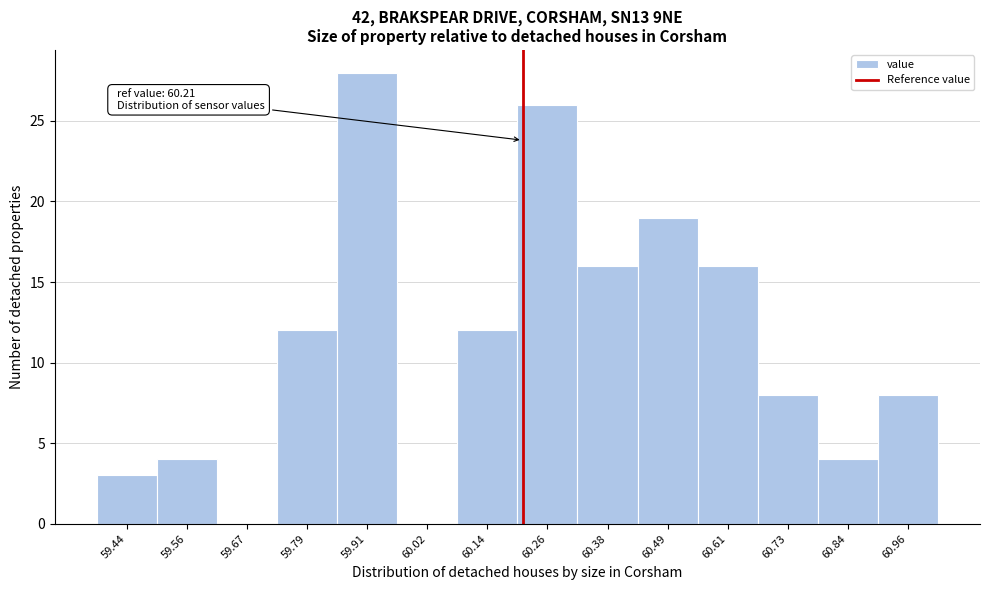

Over which range of the x-axis is the bar tallest?

59.84 to 59.96